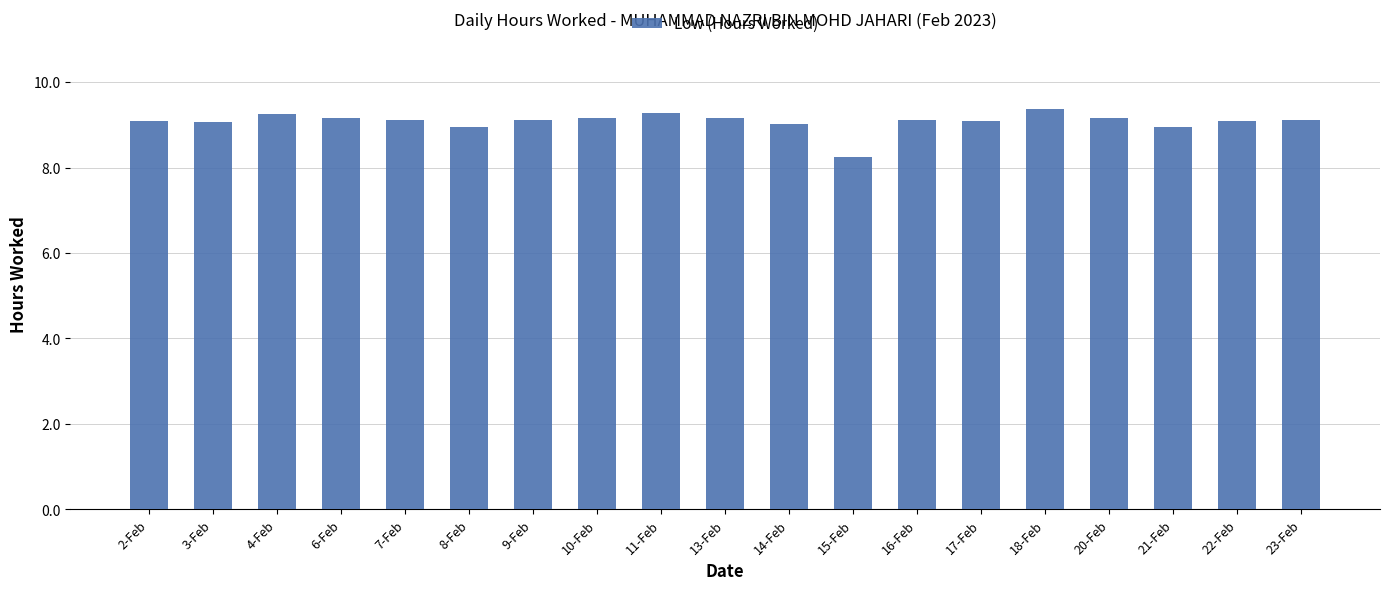

What is the maximum value shown in the chart?

9.4